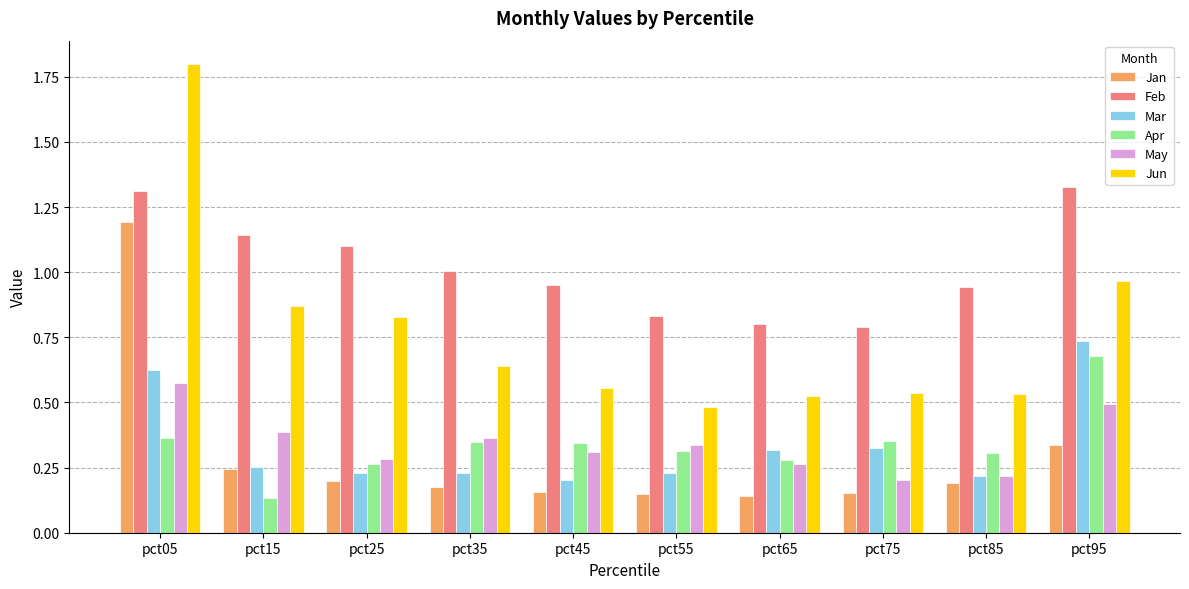

What is the maximum value shown in the chart?

1.8